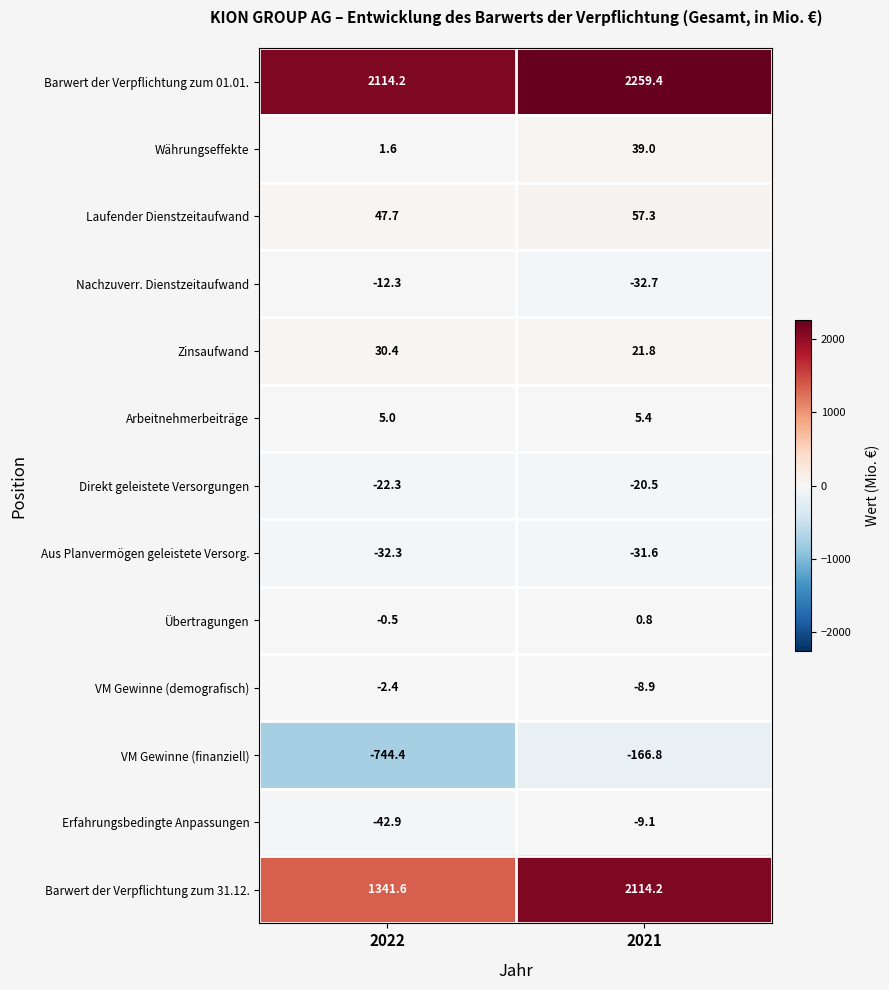

The value of Währungseffekte at 2021 is 66.1. True or false?

False